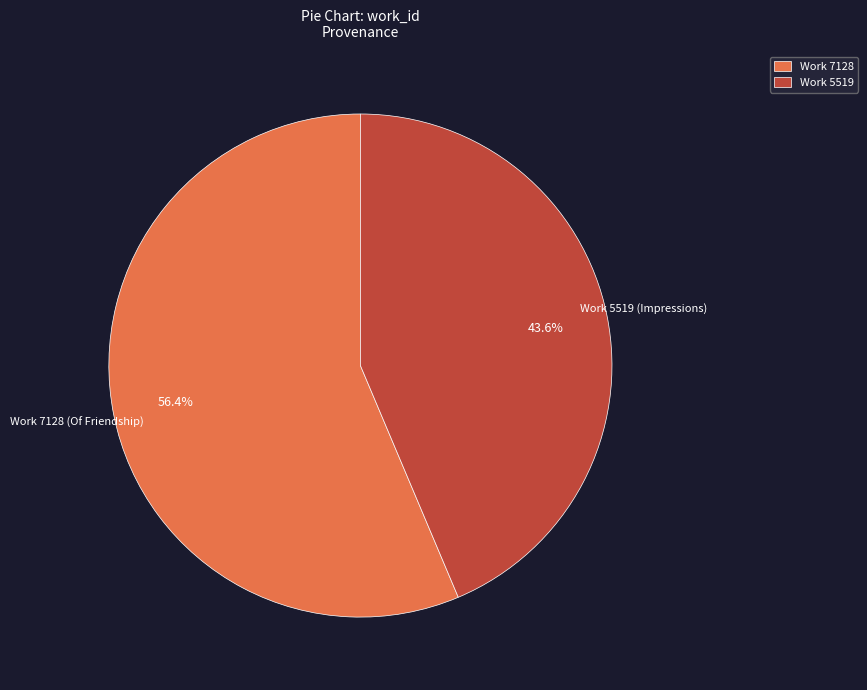

To the nearest percent, what is the average slice percentage?

50%